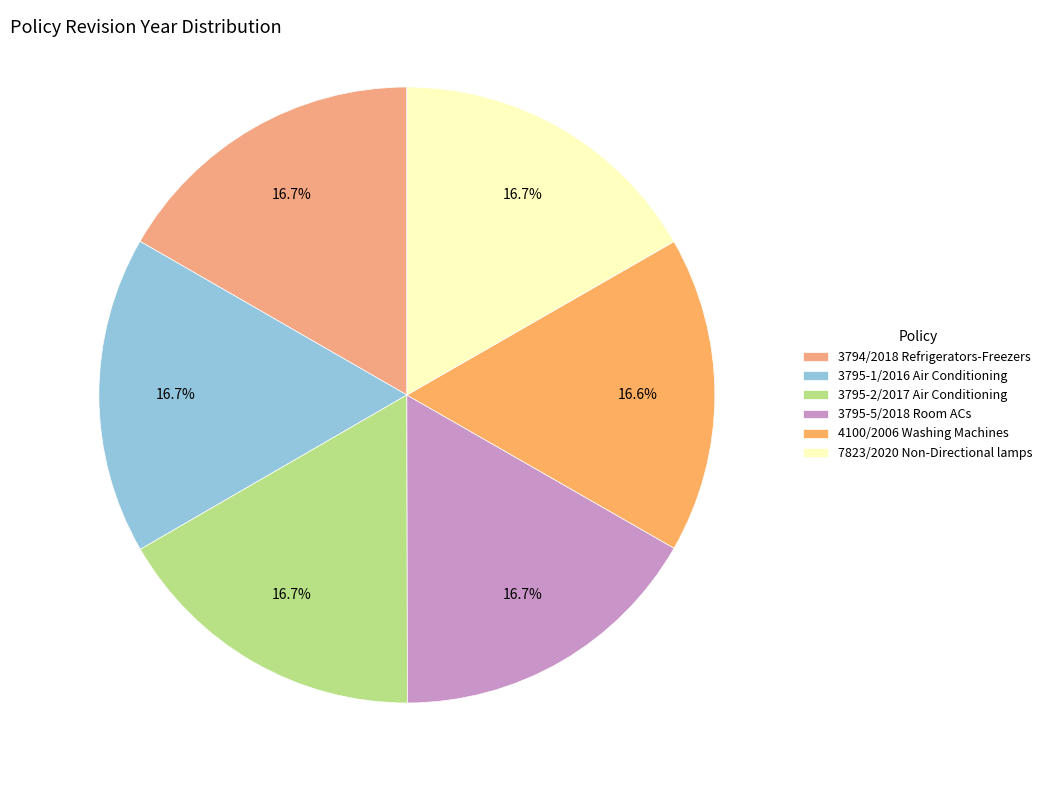

How many segments does this pie chart have?

6